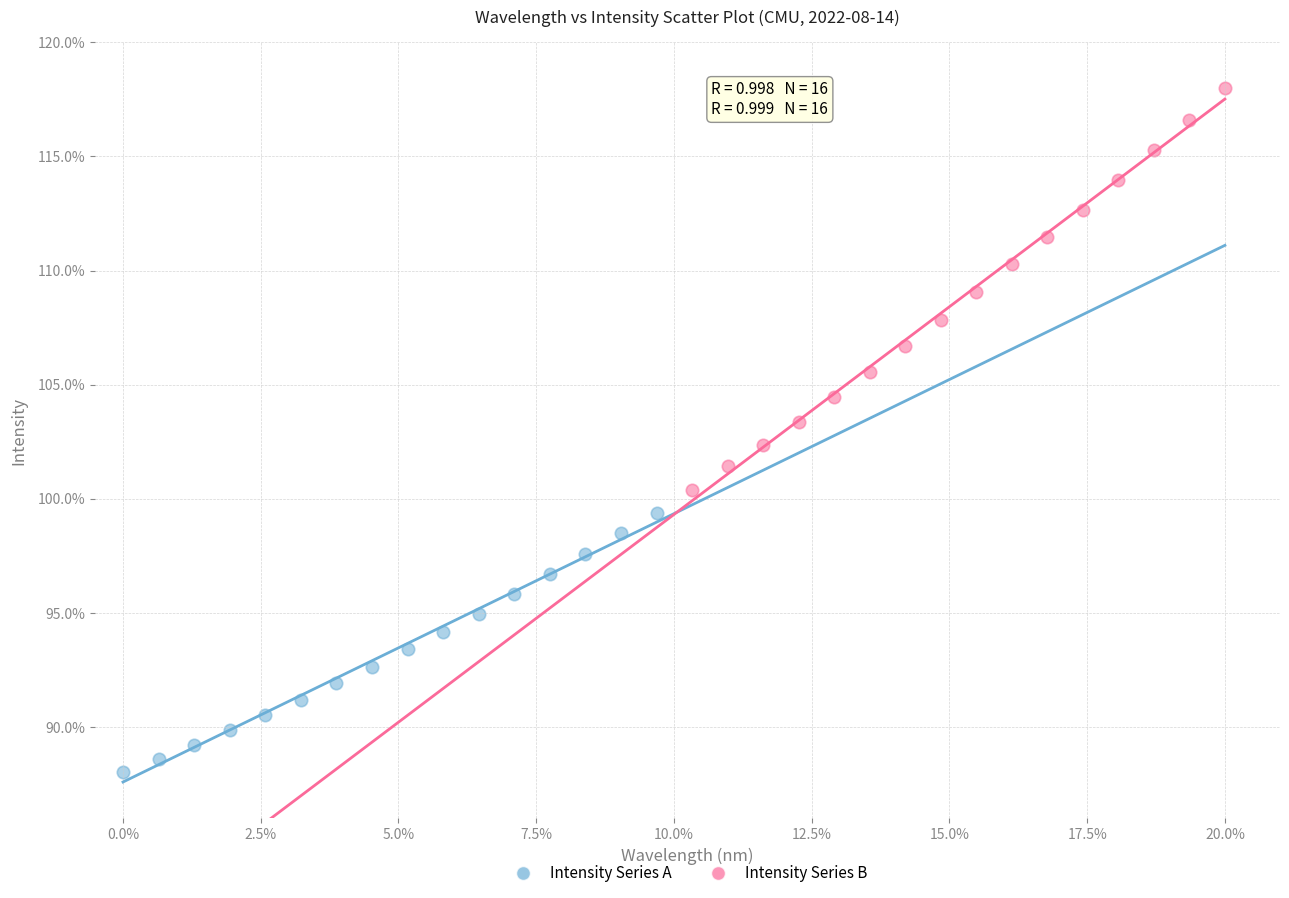

Which series reaches the minimum Y coordinate?

Intensity Series A